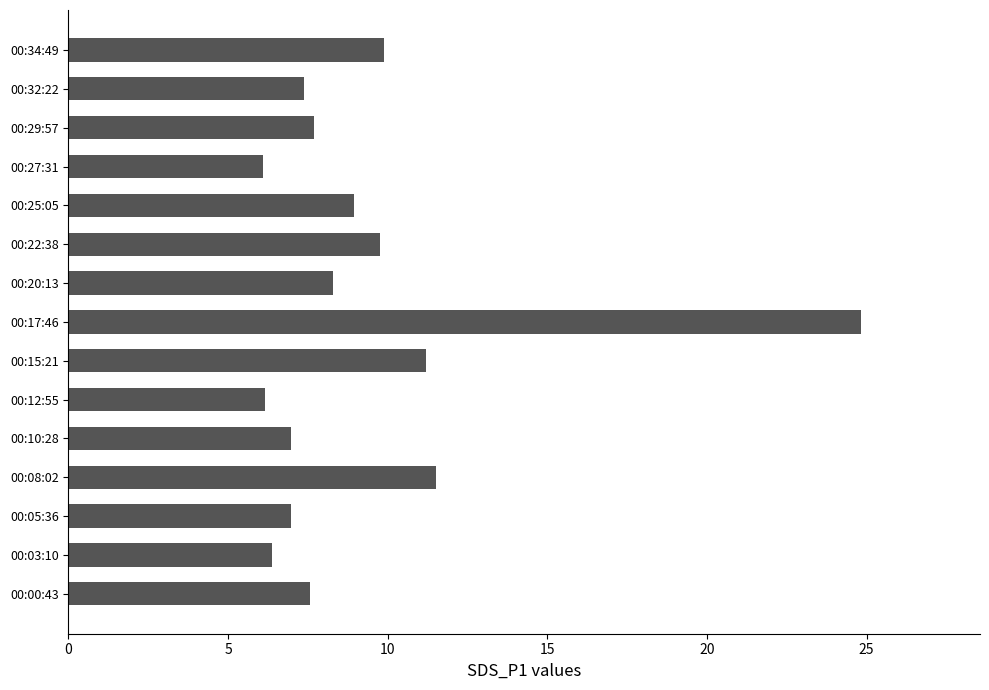

True or false: the data shows 8.3 at 00:20:13.

True